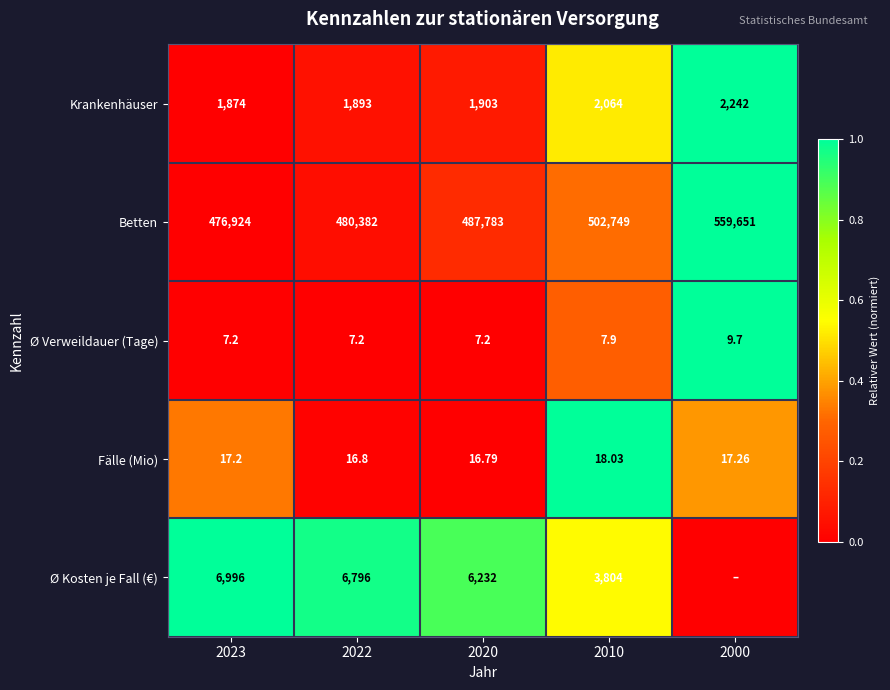

Between 2022 and 2010, which series saw the biggest shift?

Betten